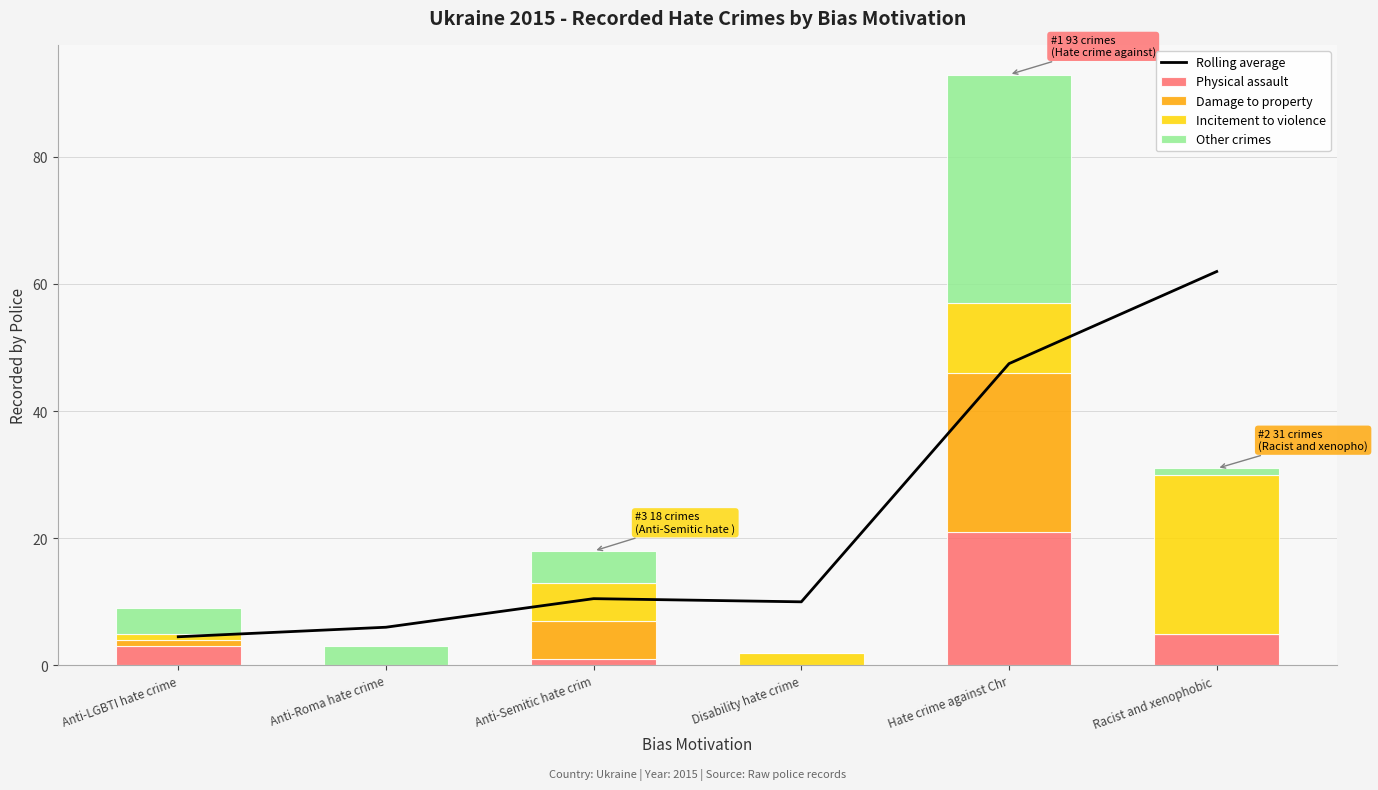

Where does the Other crimes series first go above 4?

Anti-Semitic hate crim